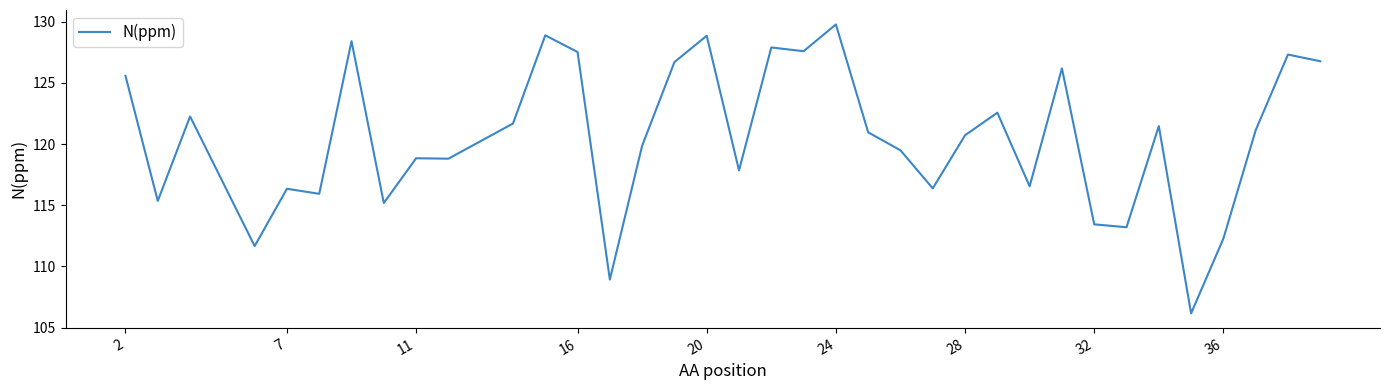

Does the chart display data point markers on the line(s)?

No